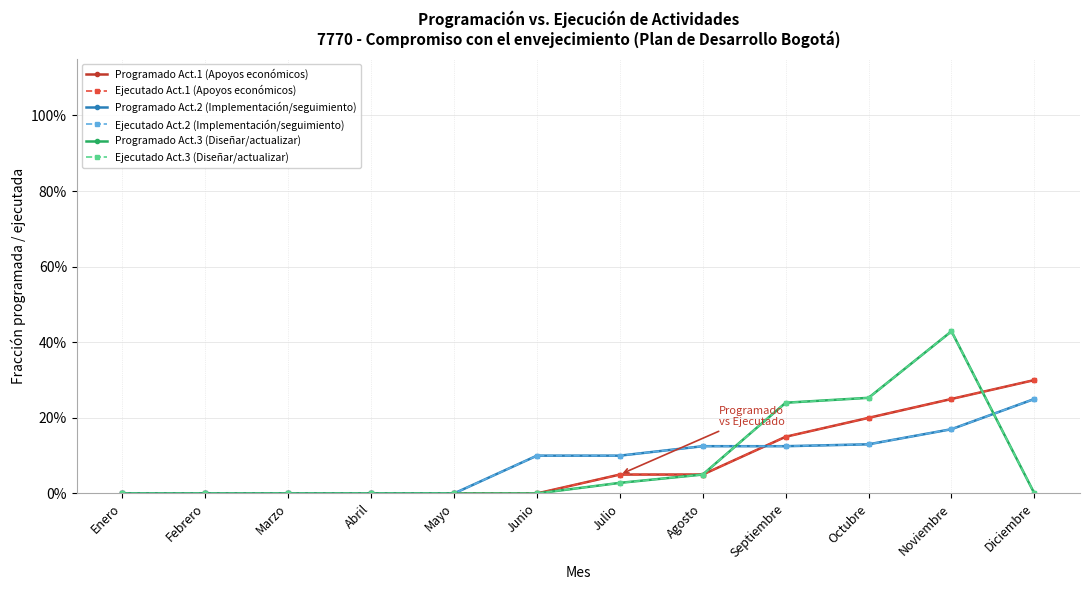

True or false: Programado Act.1 (Apoyos económicos) has more than 2 interior local peaks.

False